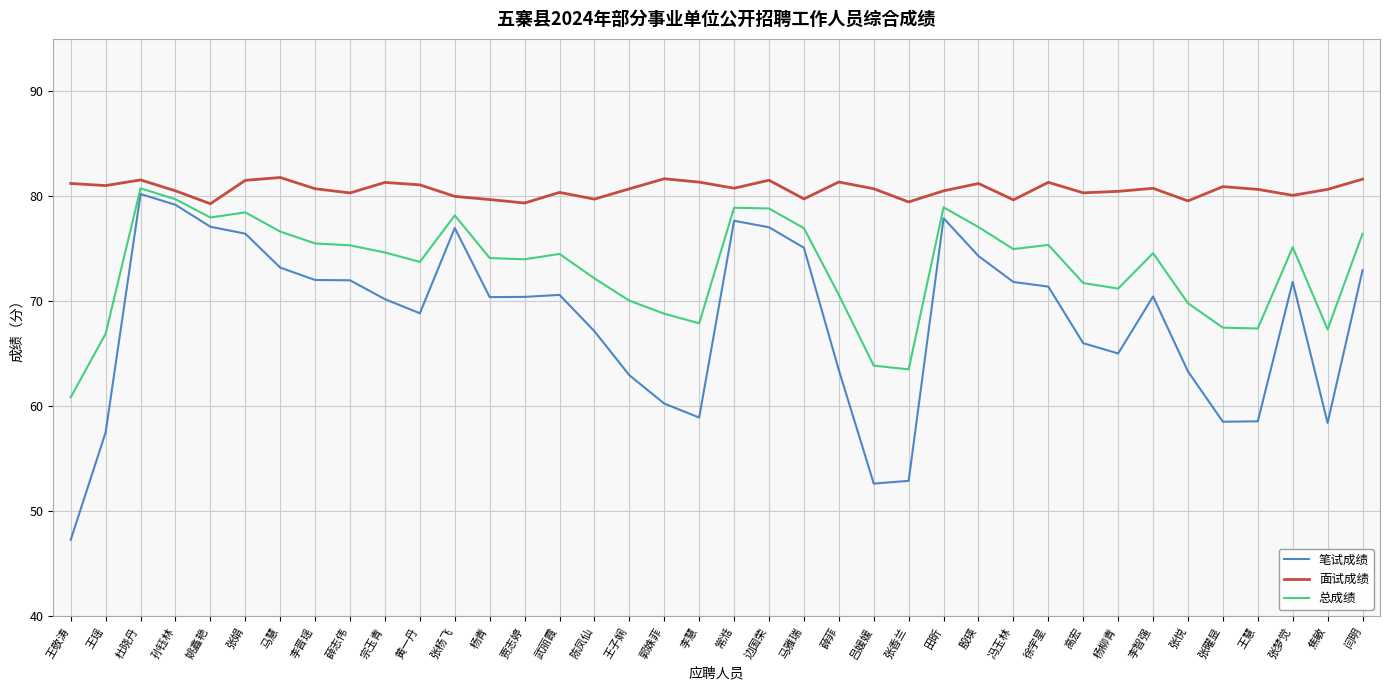

True or false: 笔试成绩 has a value of 72.0 at 薛志伟.

True